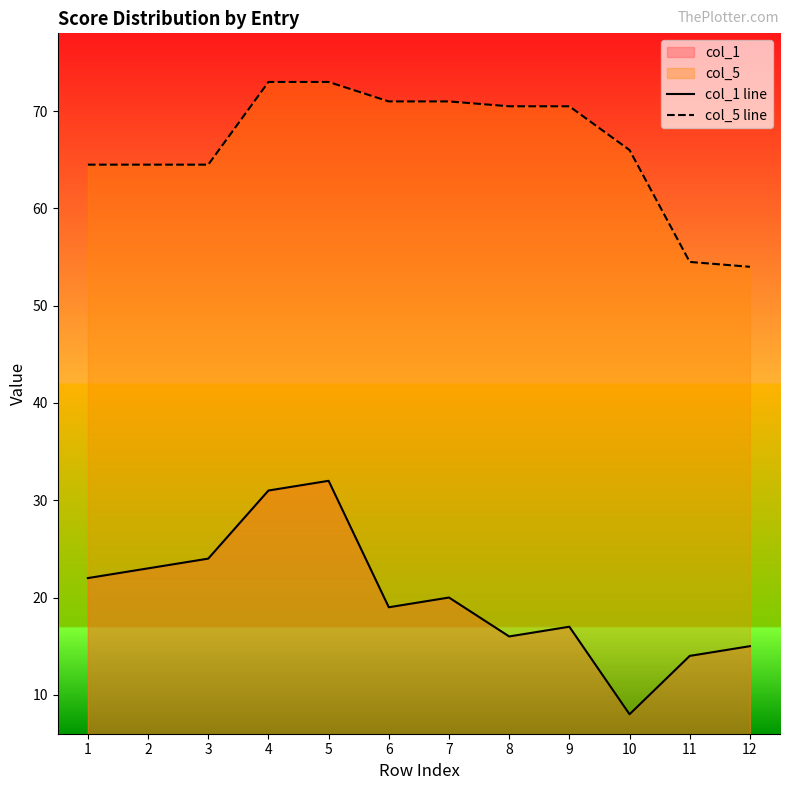

How many categories are shown in the chart?

12